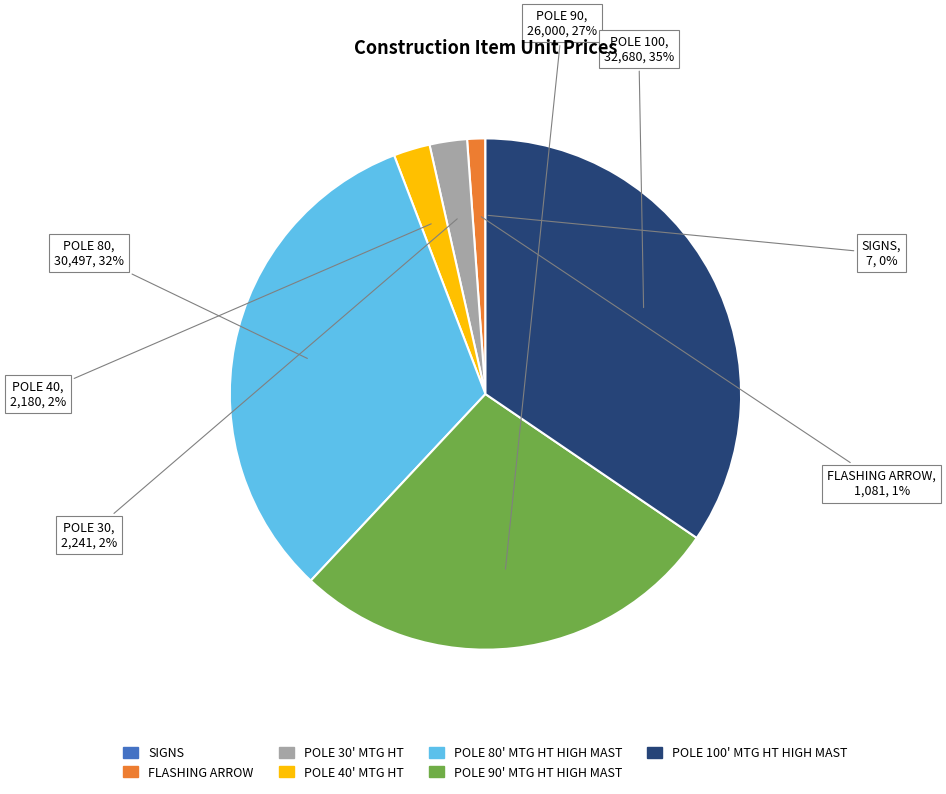

Is the sum of FLASHING ARROW and POLE 90' MTG HT HIGH MAST greater than half?

No